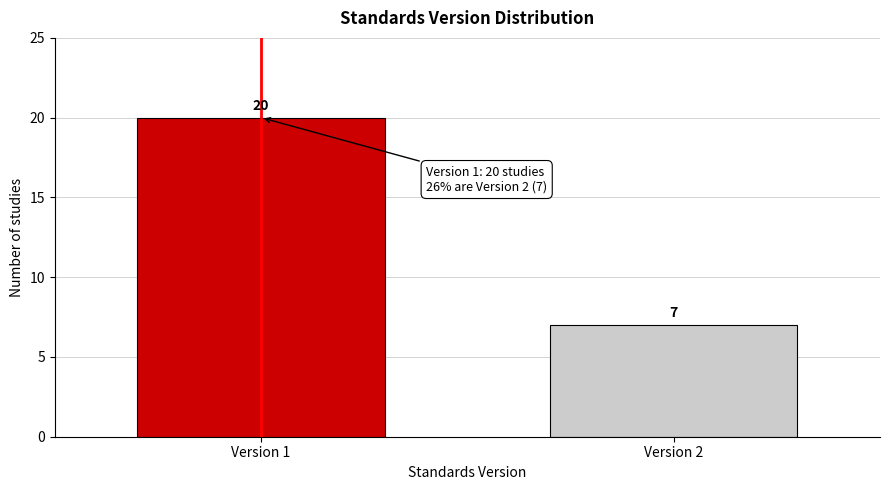

Reading left to right, transcribe all the data shown in this chart.

20	7